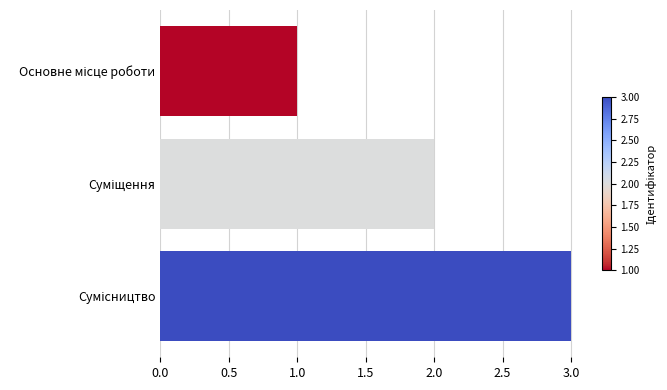

What is the maximum value shown in the chart?

3